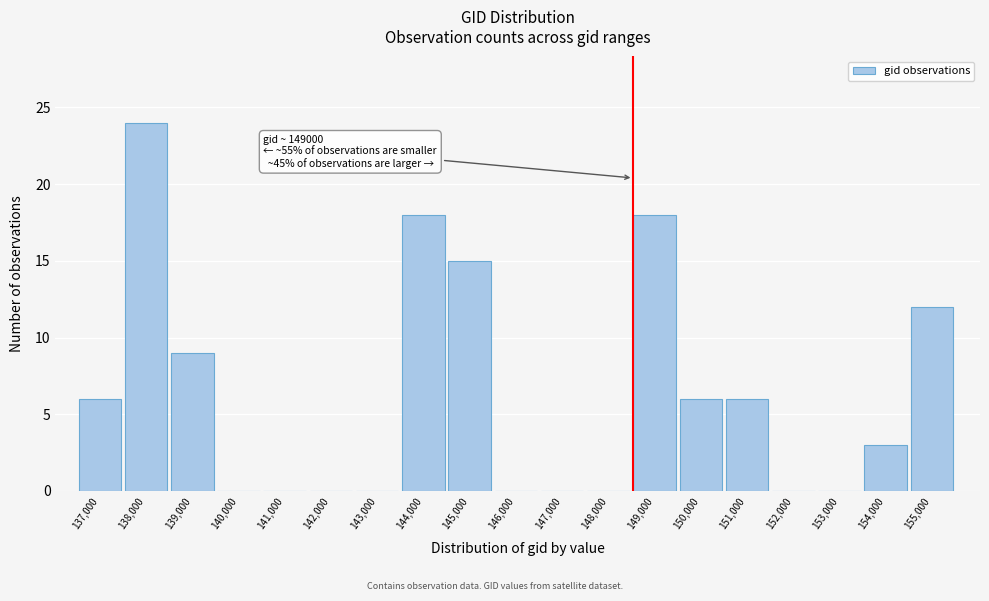

Reading right to left, transcribe all the data shown in this chart.

155,000=12	154,000=3	153,000=0	152,000=0	151,000=6	150,000=6	149,000=18	148,000=0	147,000=0	146,000=0	145,000=15	144,000=18	143,000=0	142,000=0	141,000=0	140,000=0	139,000=9	138,000=24	137,000=6